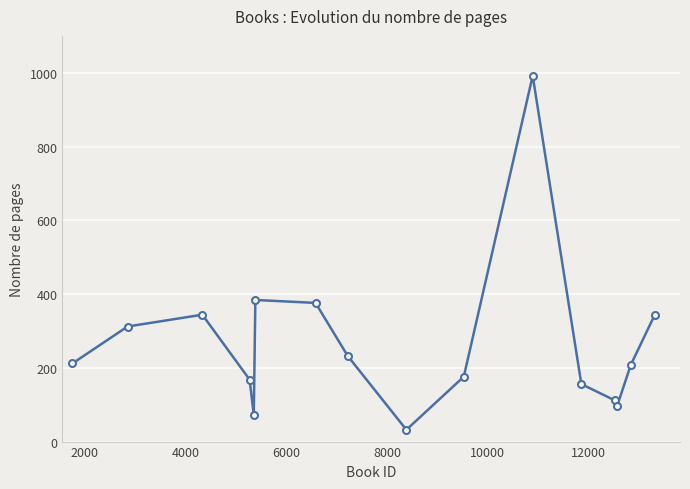

What is the minimum value shown in the chart?

32